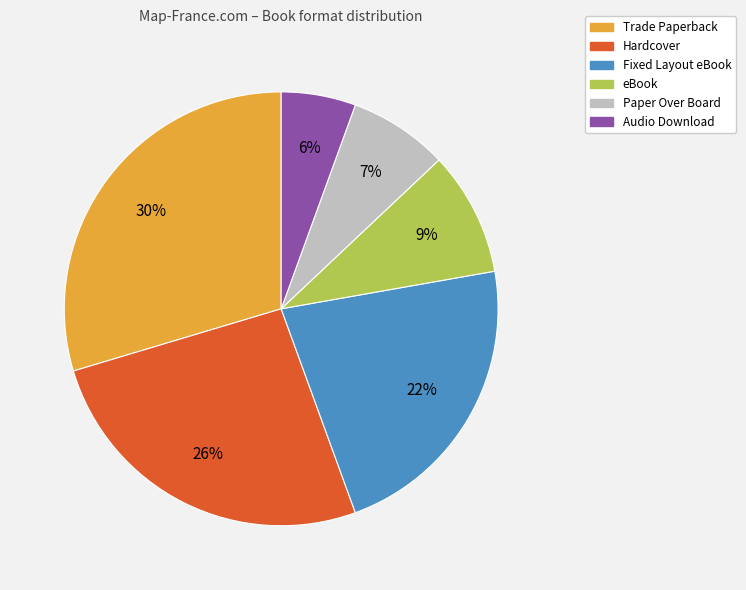

Is eBook the majority of the pie?

No